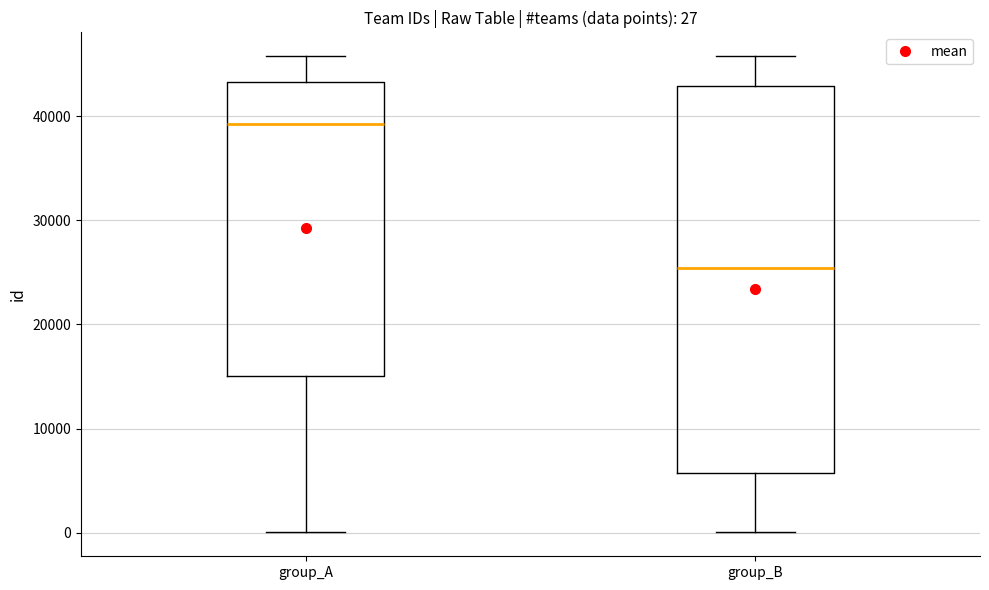

Comparing the boxes themselves (not the whiskers), which one is the tallest?

group_B